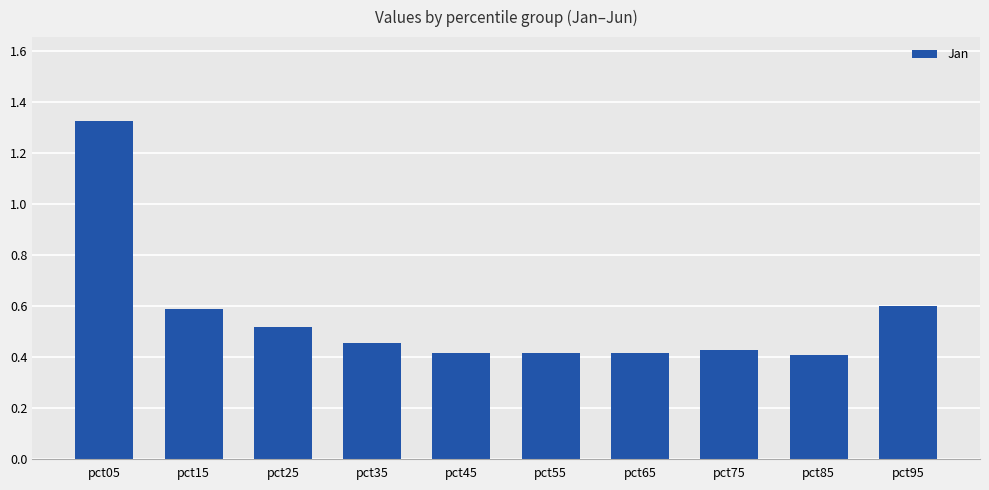

The value at pct75 is 0.4. True or false?

True